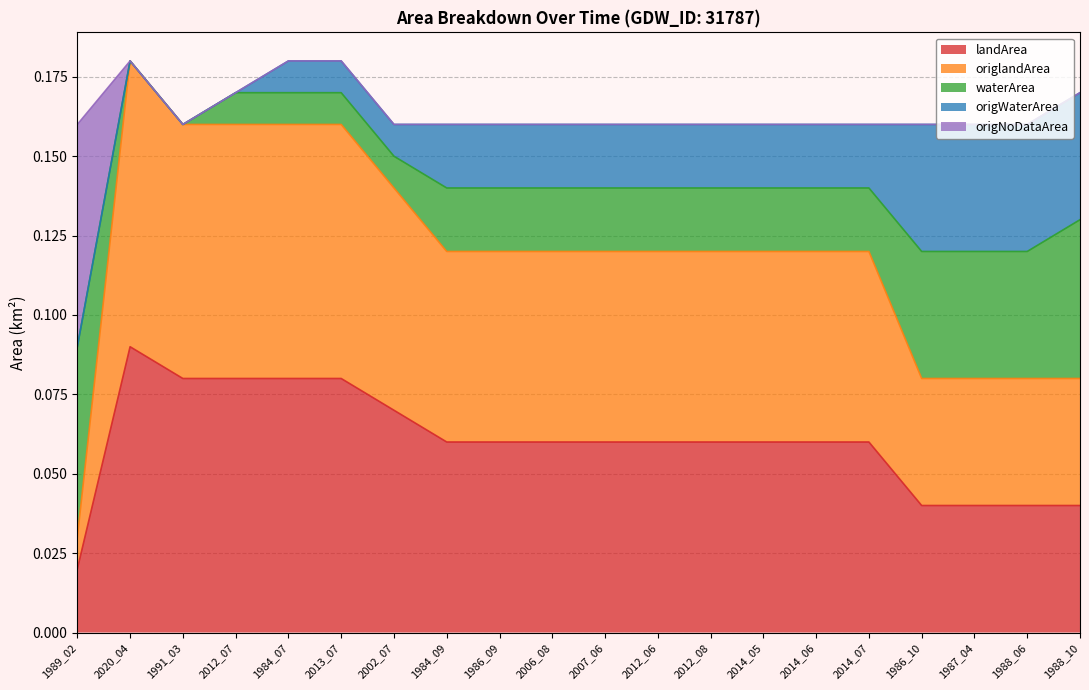

What is the label of the 7th point from the left?

2002_07